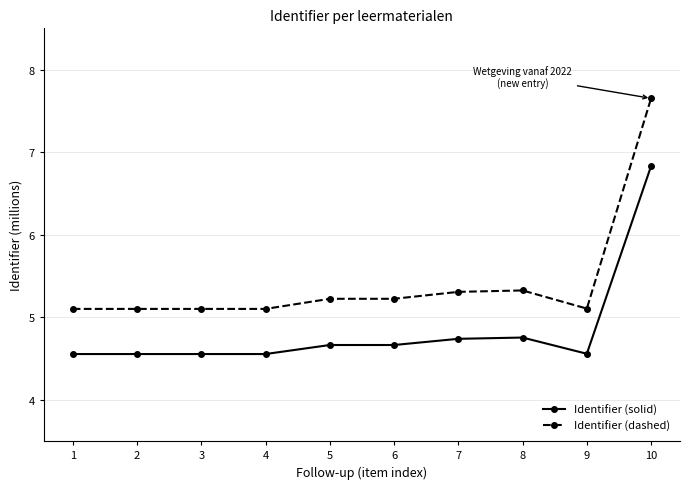

At how many categories does at least one series exceed 4?

10